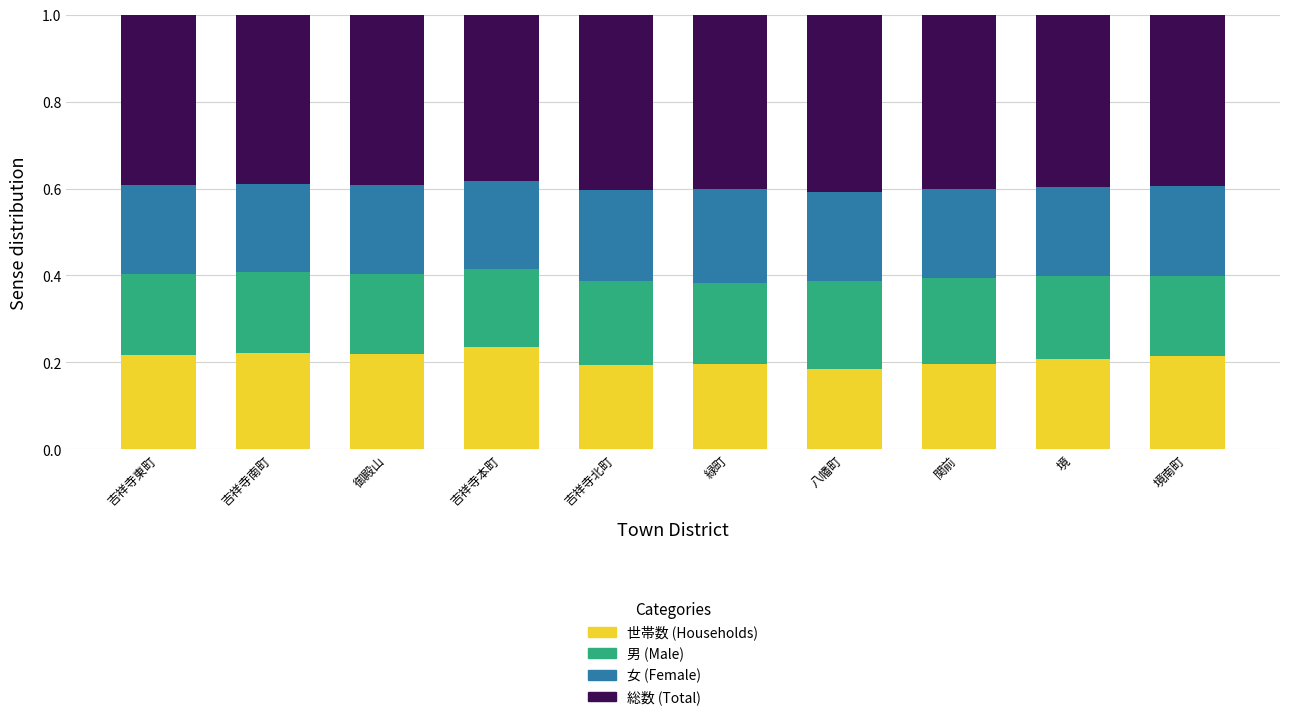

What is the total value across all series at 緑町?

1.0